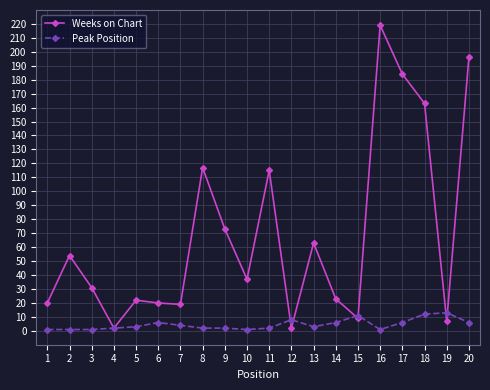

True or false: Weeks on Chart has a value of 96 at 12.

False